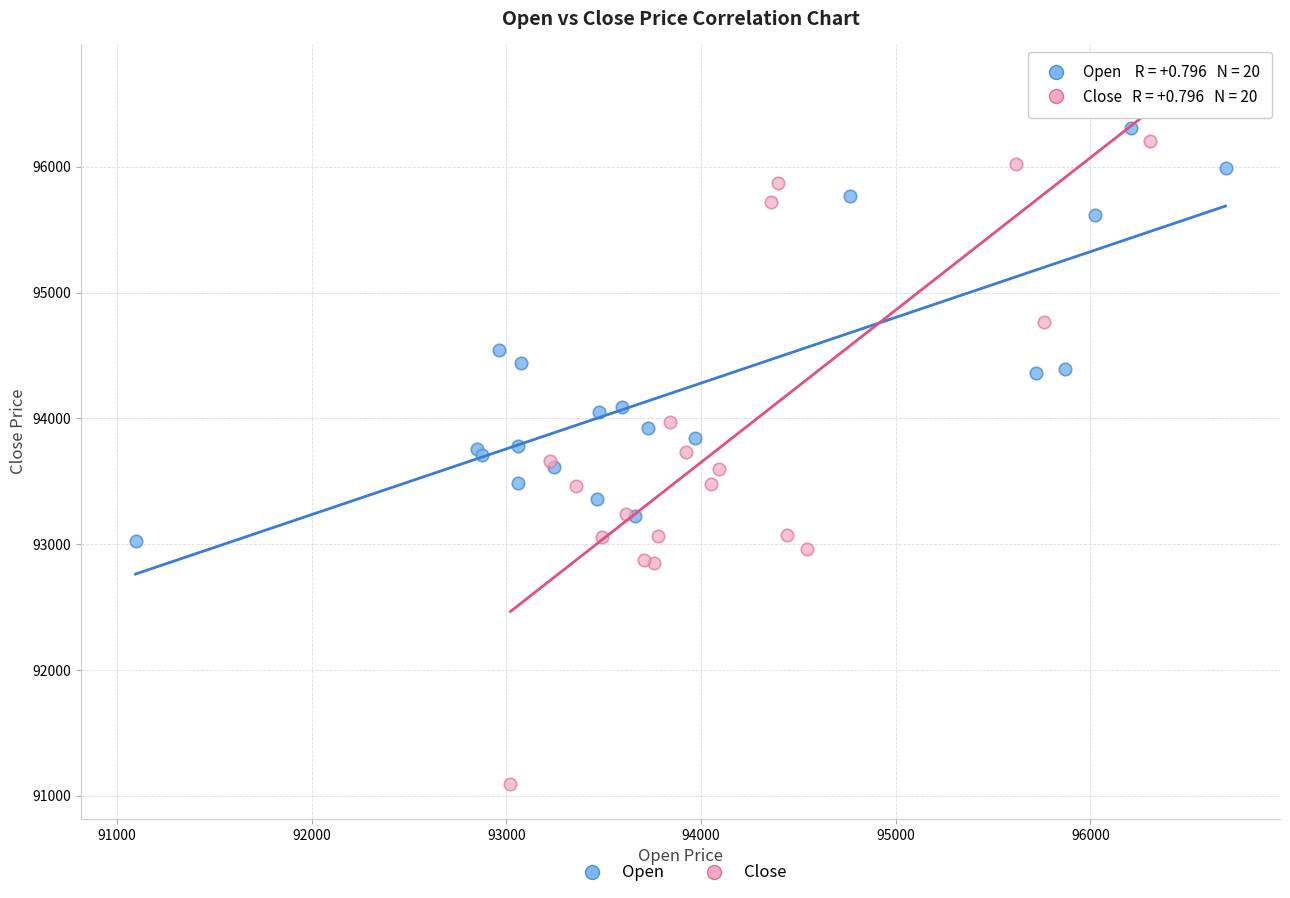

Which series reaches the minimum Y coordinate?

Close